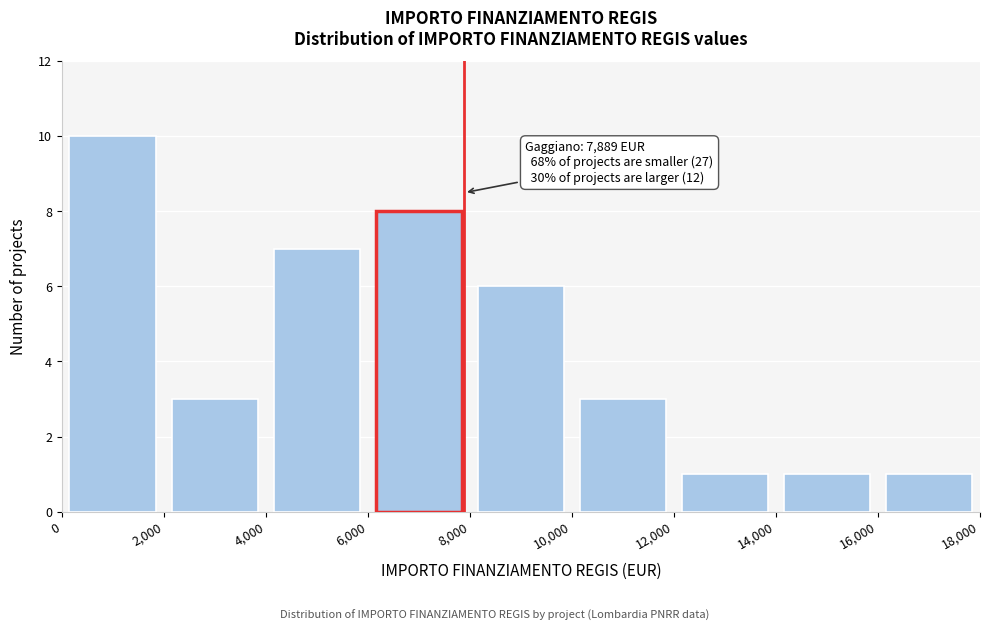

Which range on the x-axis has the tallest bar?

0 to 2,000